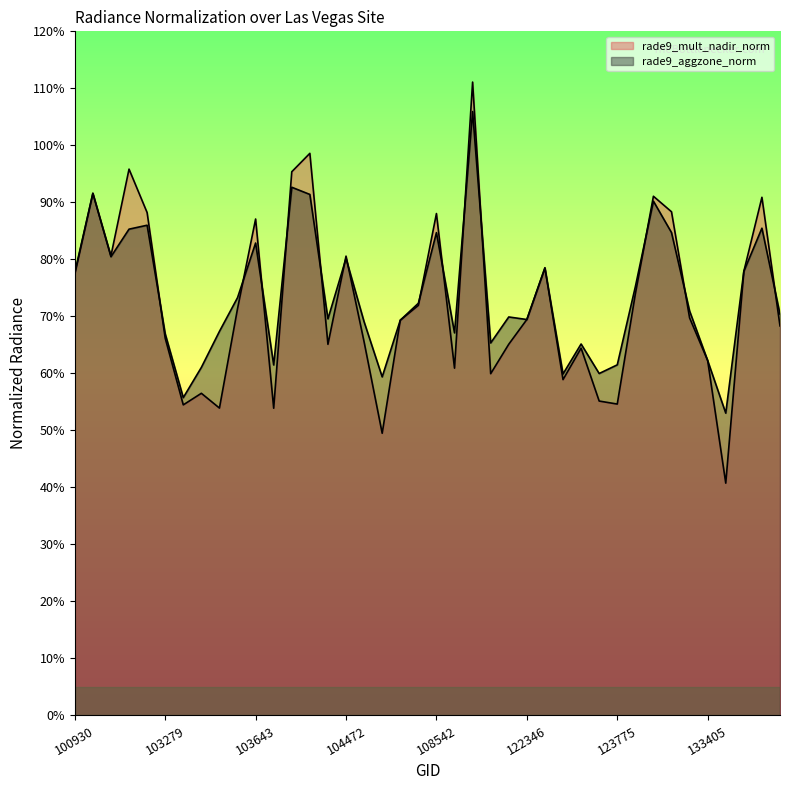

After their last crossing, which series has the higher values: rade9_aggzone_norm or rade9_mult_nadir_norm?

rade9_aggzone_norm